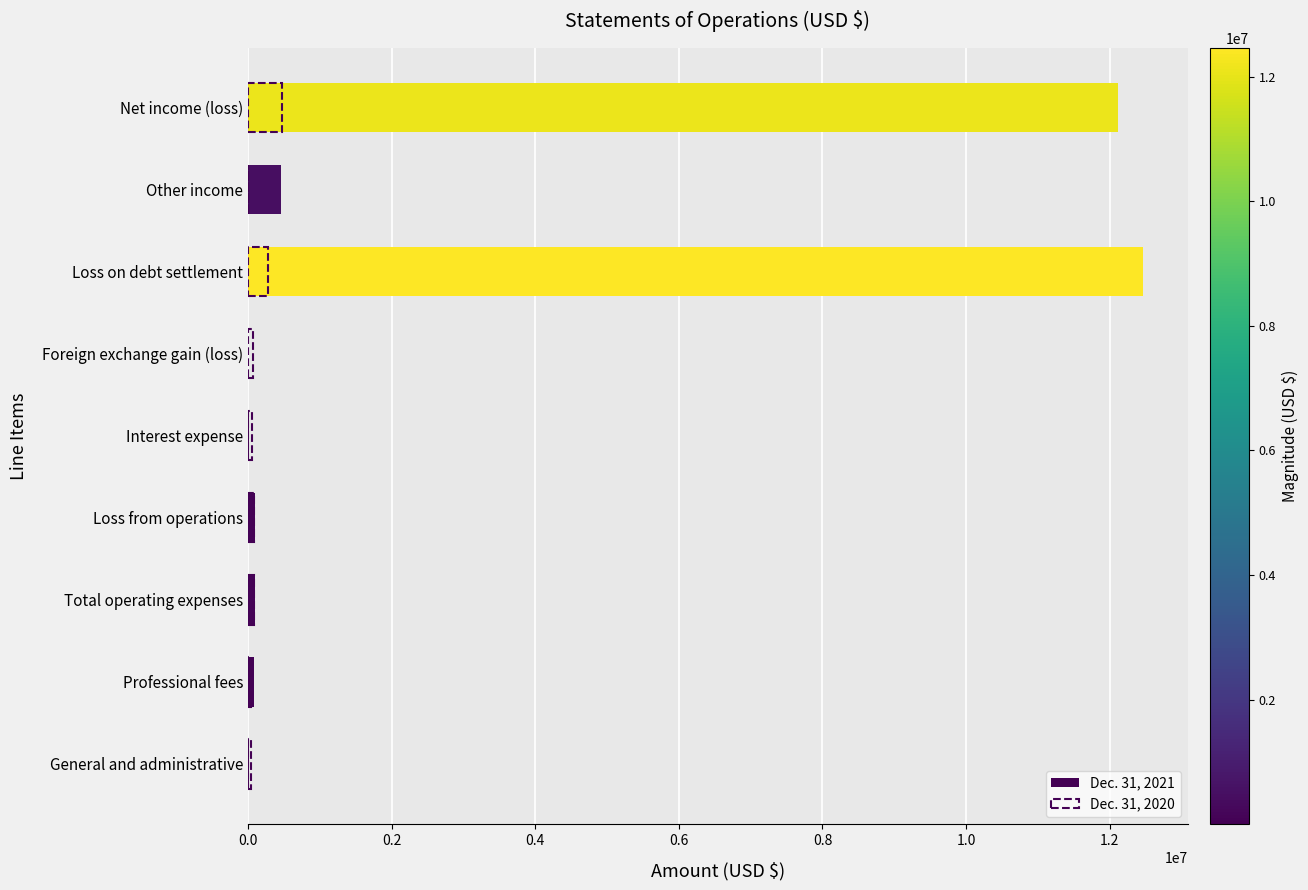

The value of Dec. 31, 2020 at Professional fees is 40318. True or false?

True